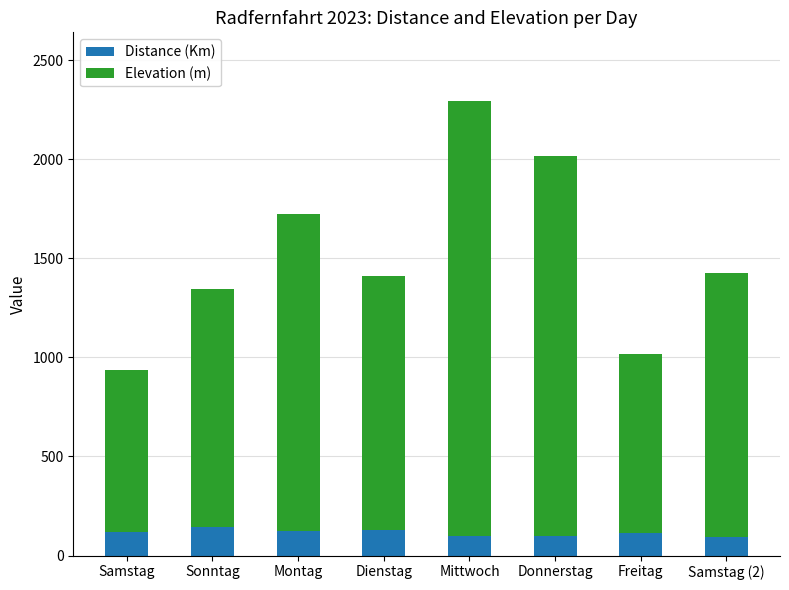

What are all the series names shown in the legend?

Distance (Km), Elevation (m)